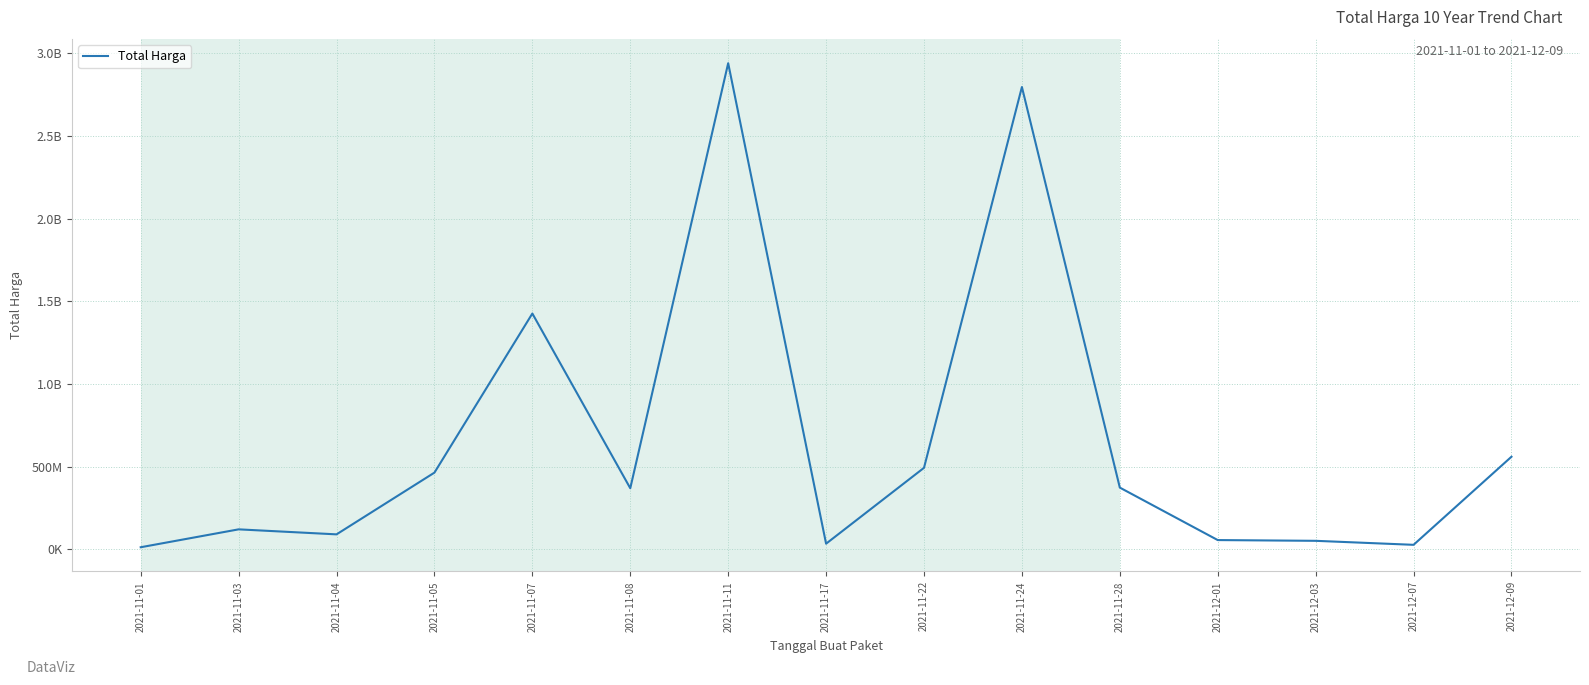

What is the change in value from 2021-11-01 to 2021-12-07?

+14624500